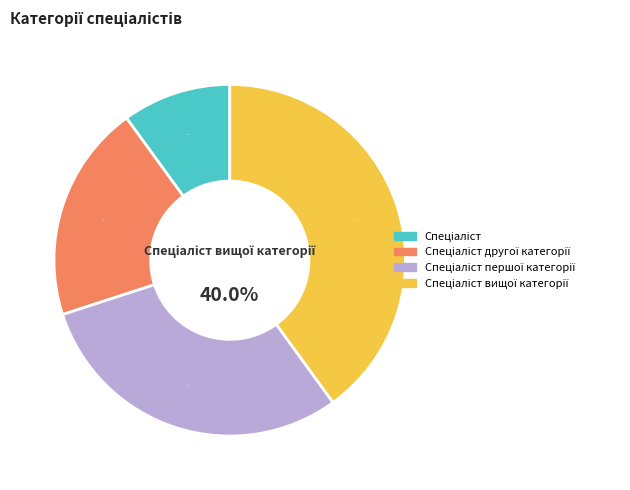

Which category has the biggest portion of the pie?

Спеціаліст вищої категорії